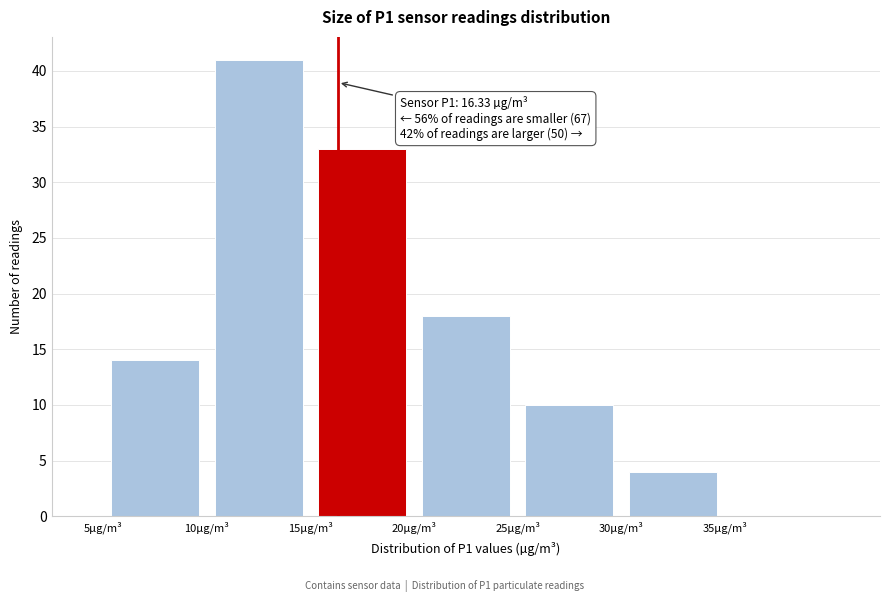

Over which range of the x-axis is the bar tallest?

10 to 15